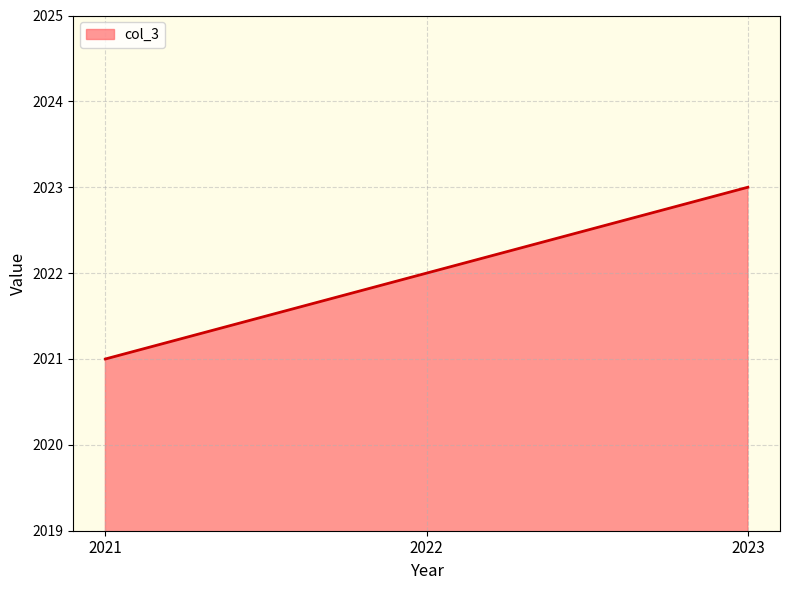

Reading left to right, what are all the values shown in this chart?

2021=2021	2022=2022	2023=2023